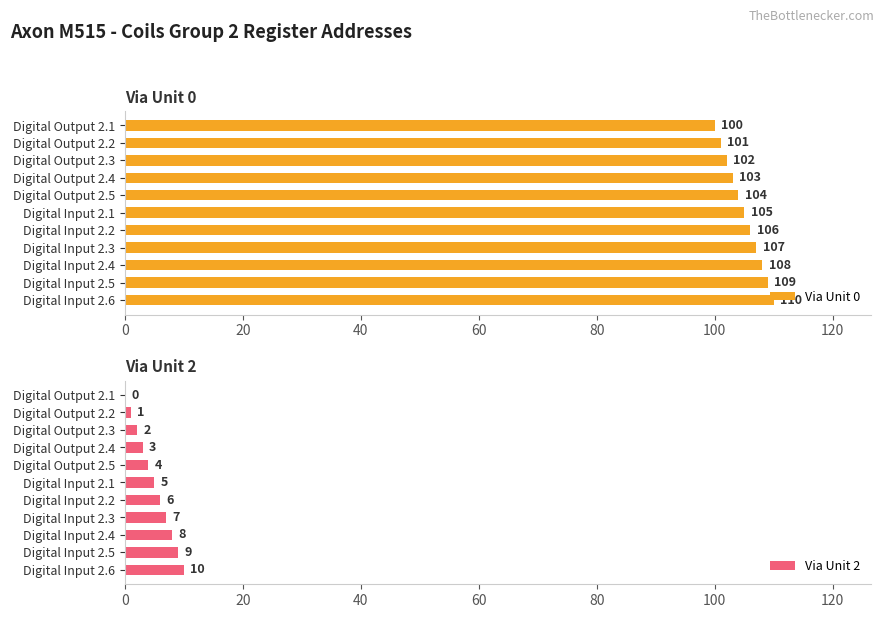

What is the lowest value of the Via Unit 0 series?

100